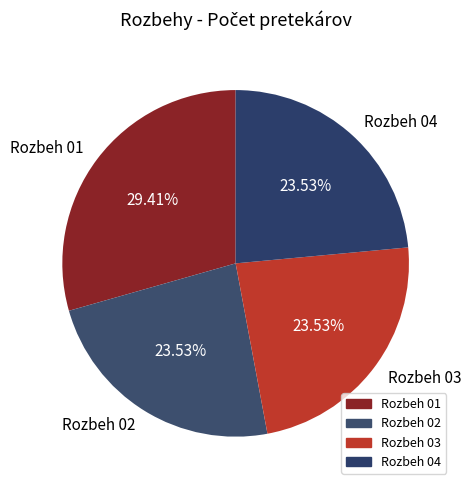

To the nearest percent, what percentage of the pie is Rozbeh 03?

24%